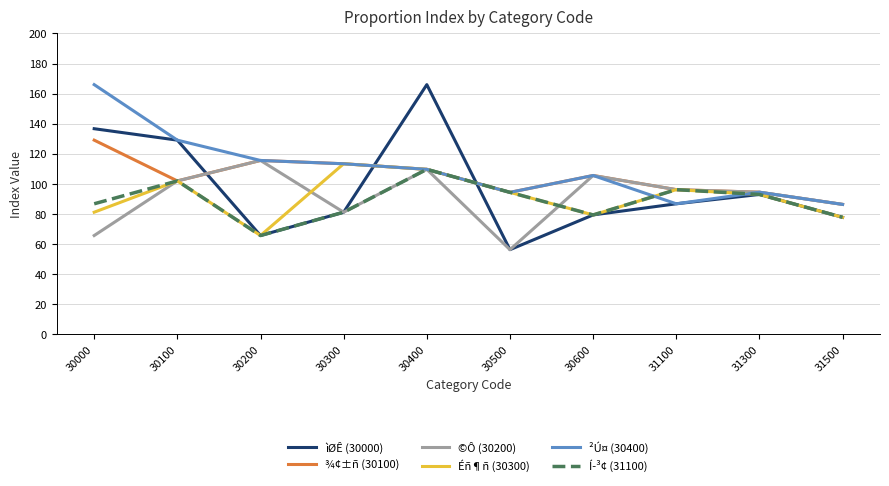

Is it true that ©Ô (30200) equals 23.8 at 30300?

False